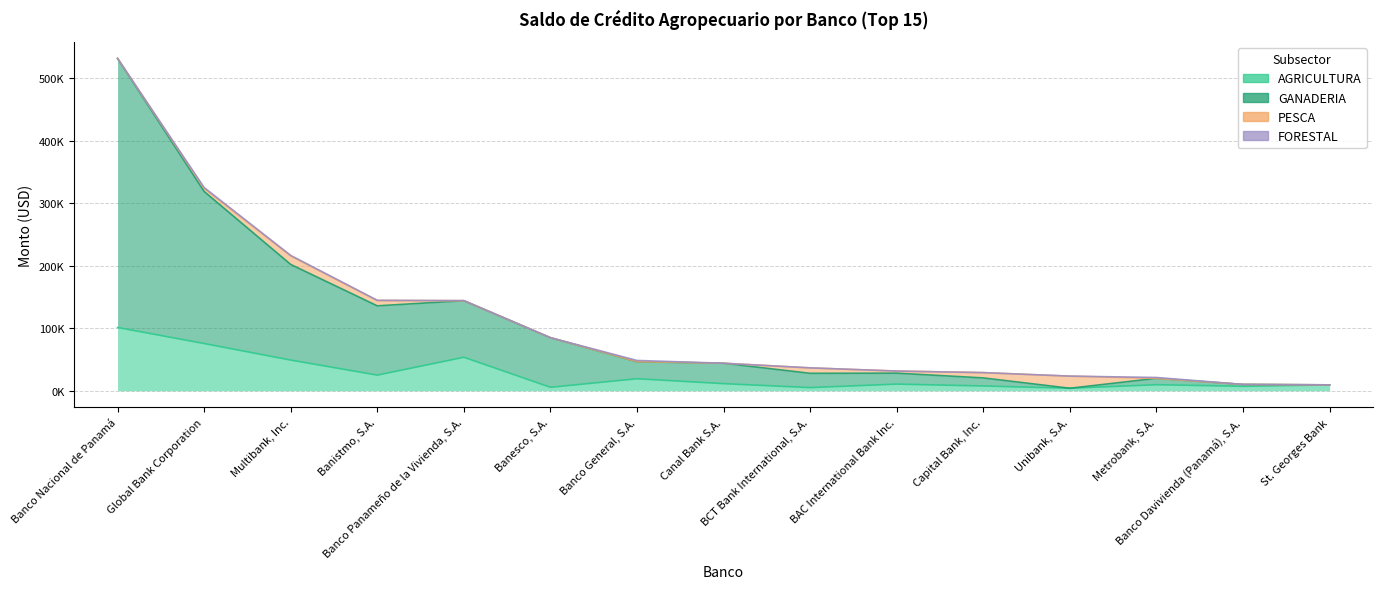

What is the minimum value shown in the chart?

4032.4